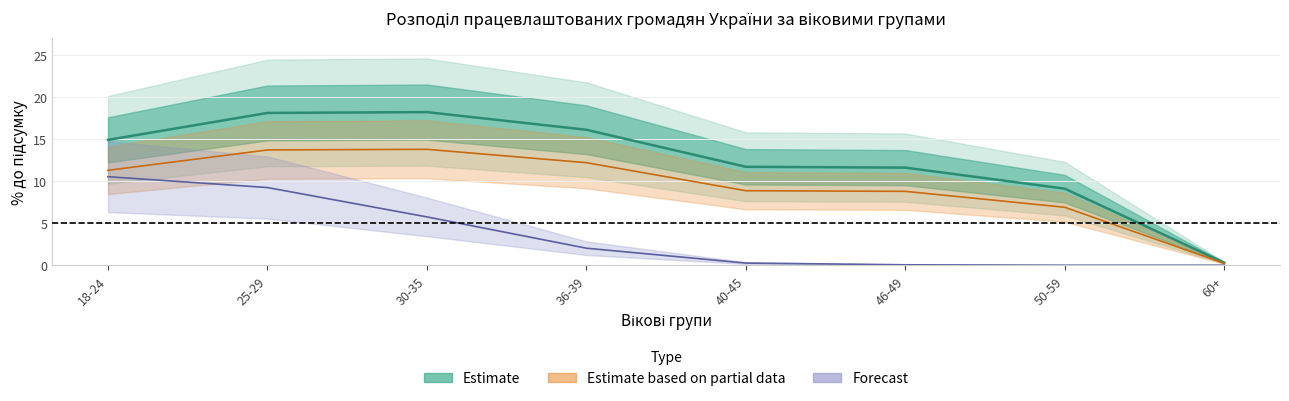

List the labels in order of value, smallest first.

60+, 50-59, 46-49, 40-45, 18-24, 36-39, 25-29, 30-35